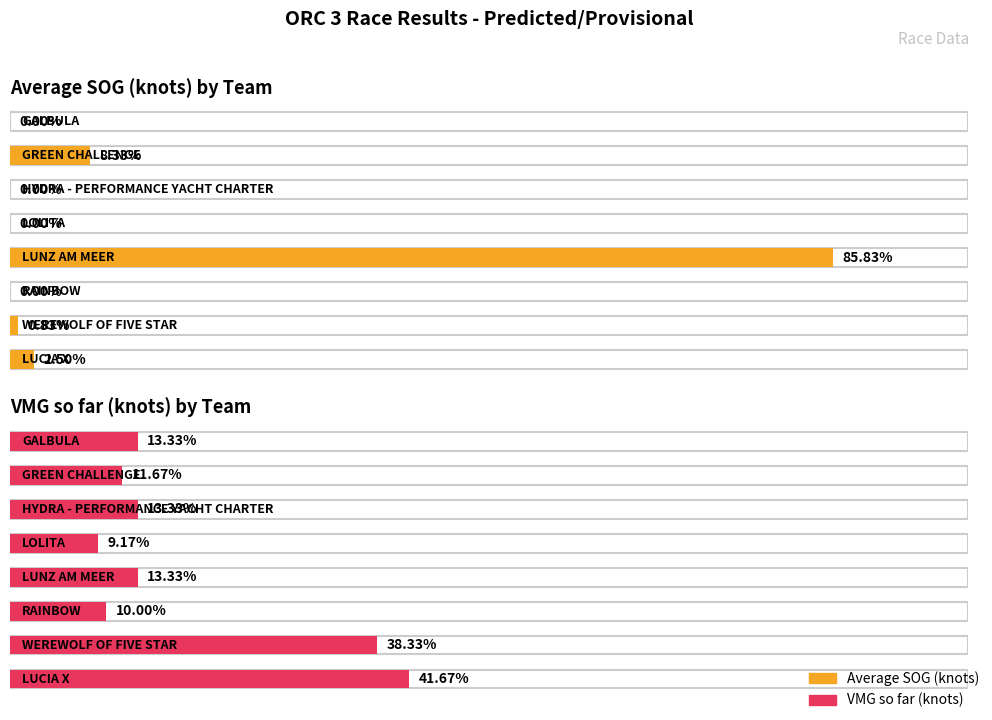

Which series has the widest spread of values?

Average SOG (knots)